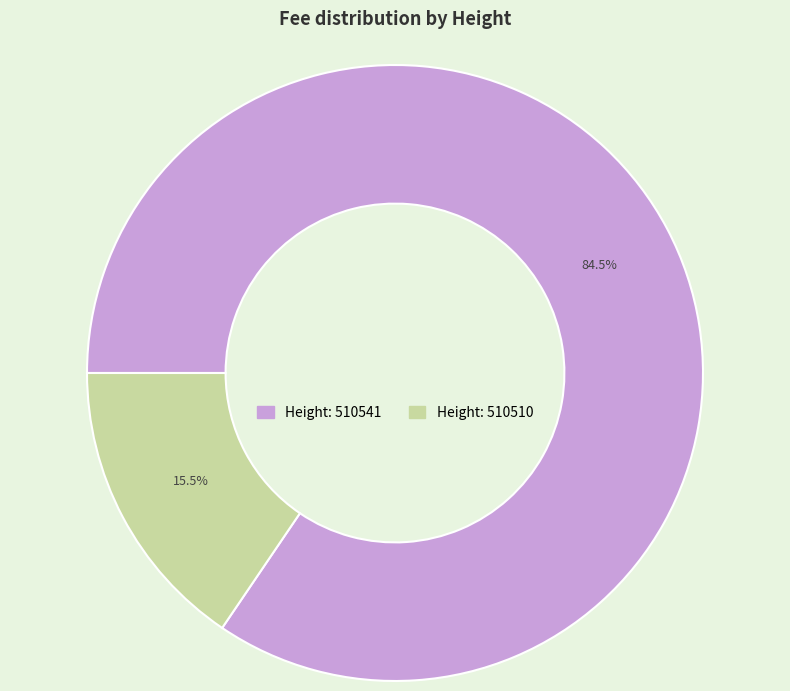

Is there a majority slice in this chart?

Yes